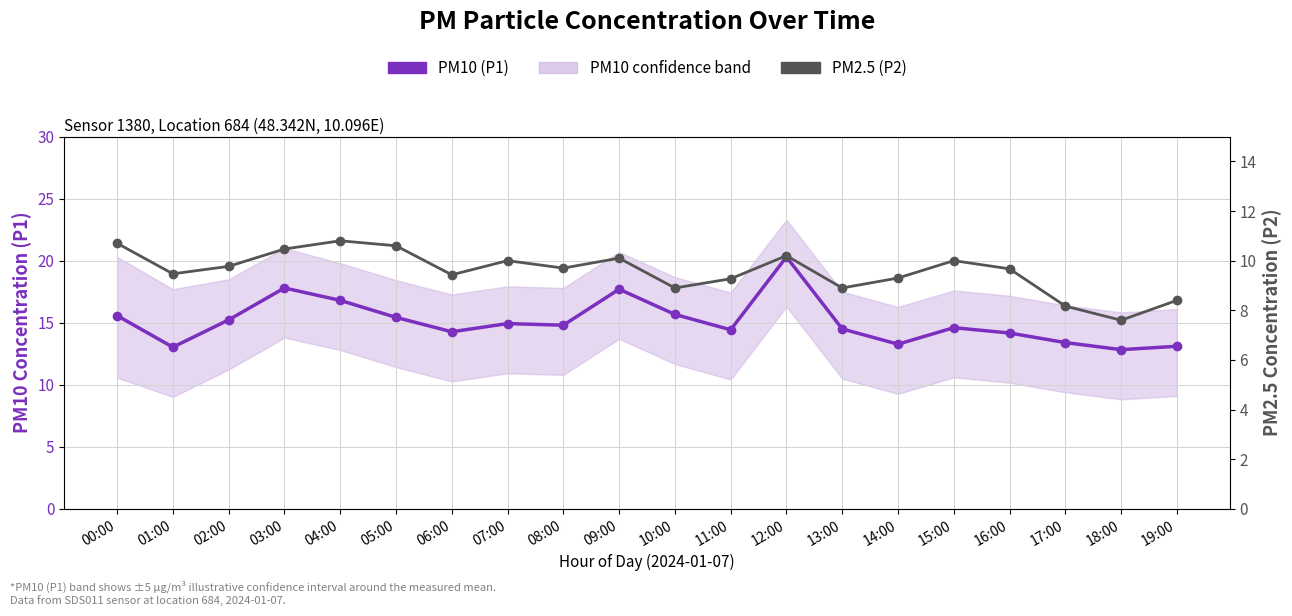

True or false: PM2.5 (P2) and PM10 (P1) cross at least once.

False